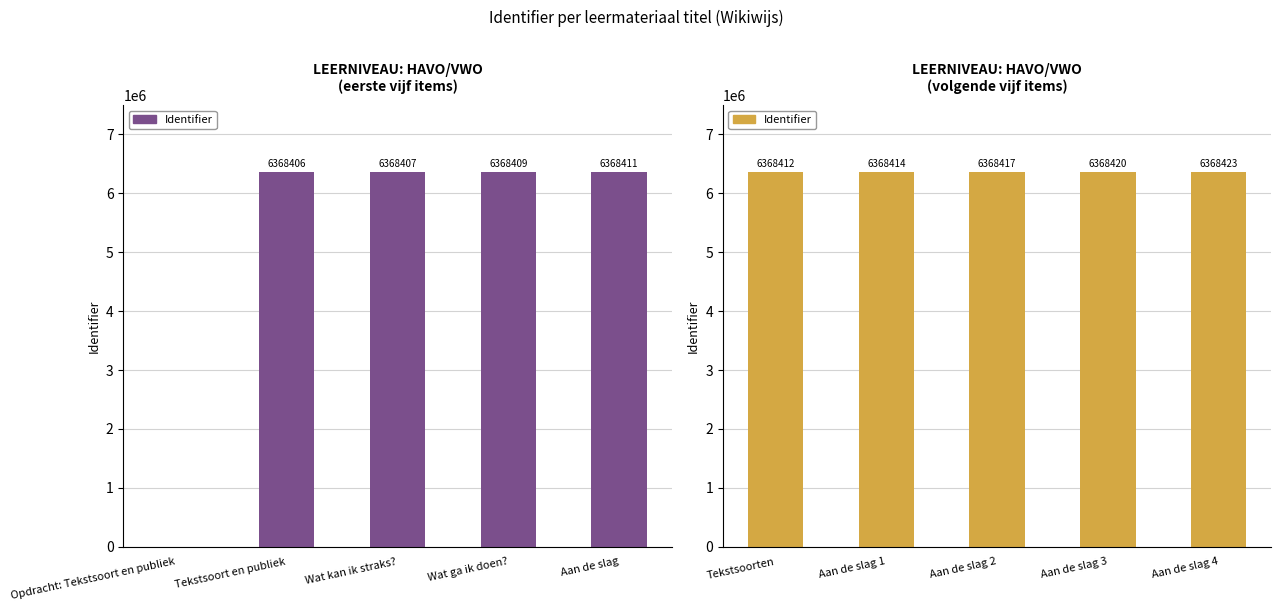

What is the label of the 2nd bar from the right?

Aan de slag 3